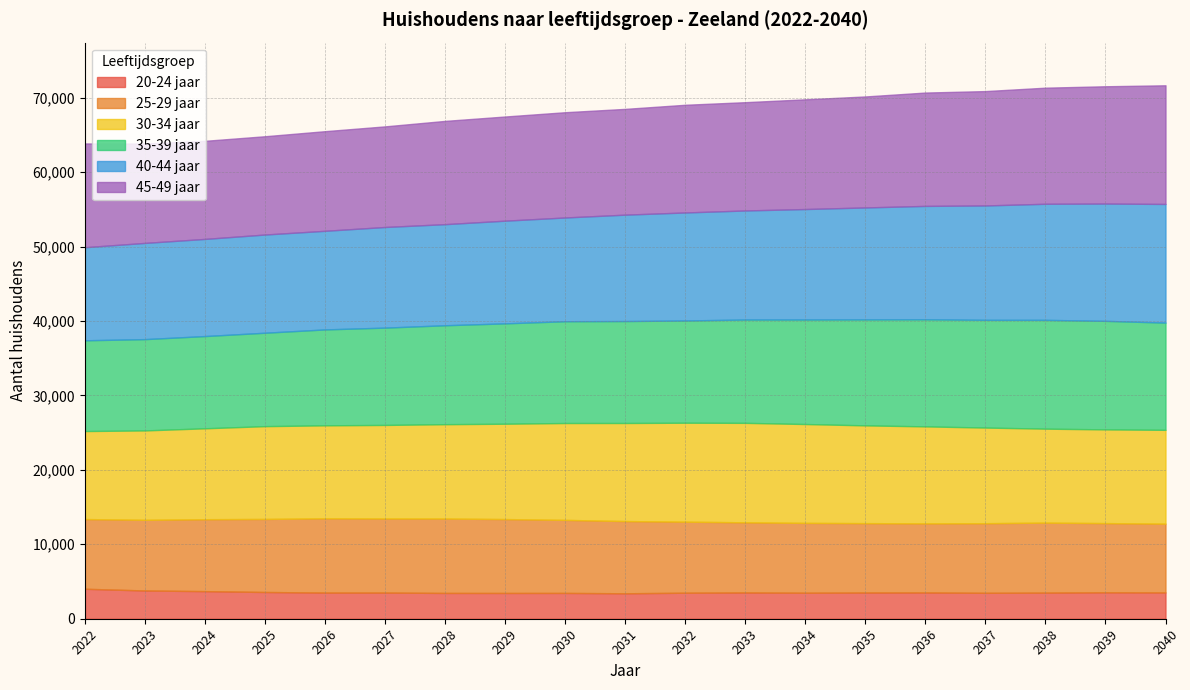

What is the minimum value for 20-24 jaar?

3418